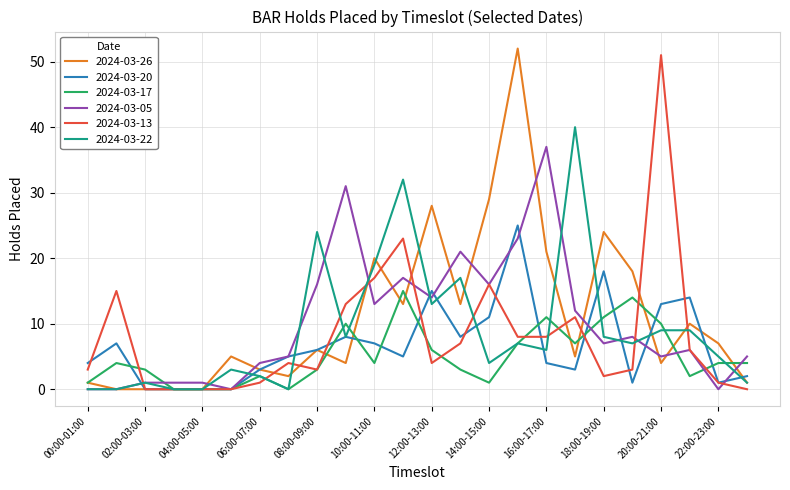

Which series has the largest range (max minus min)?

2024-03-26